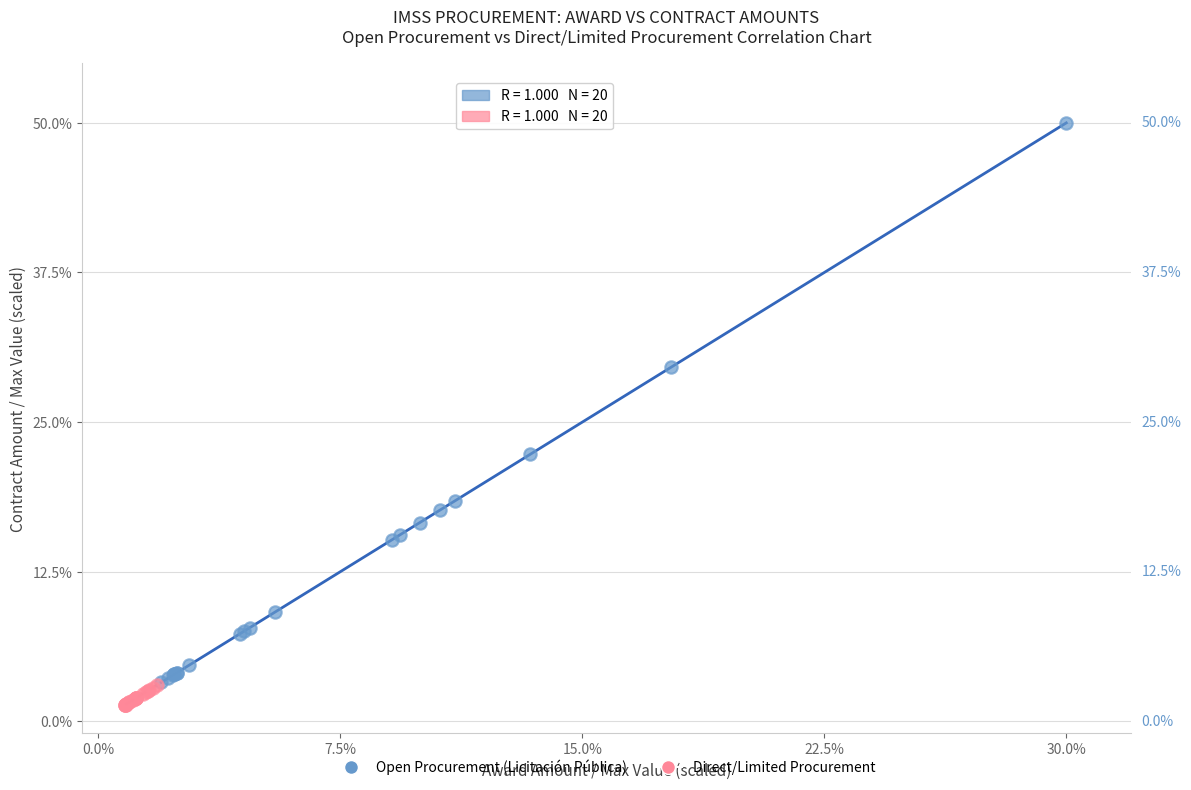

What are all the series names shown in the legend?

Open Procurement (Licitación Pública), Direct/Limited Procurement